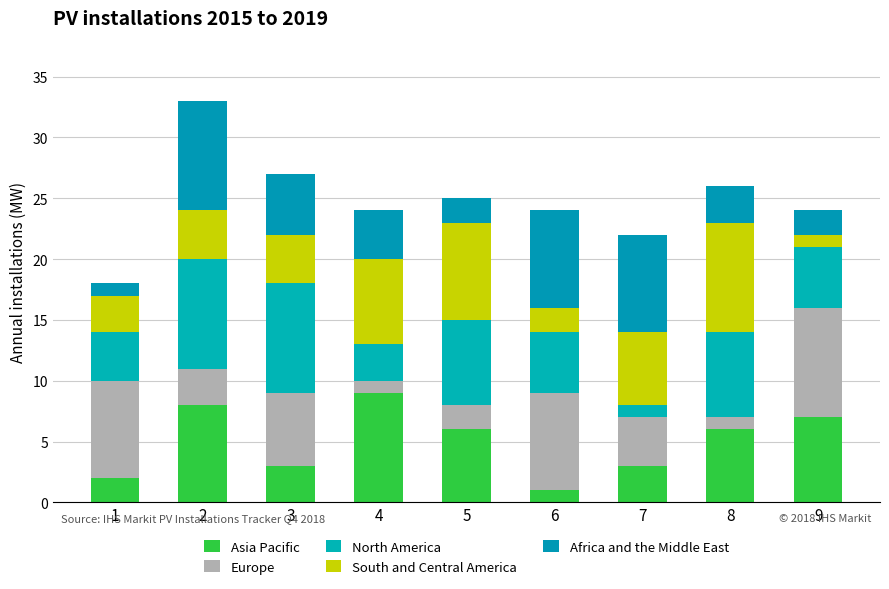

Are the bars horizontal?

No